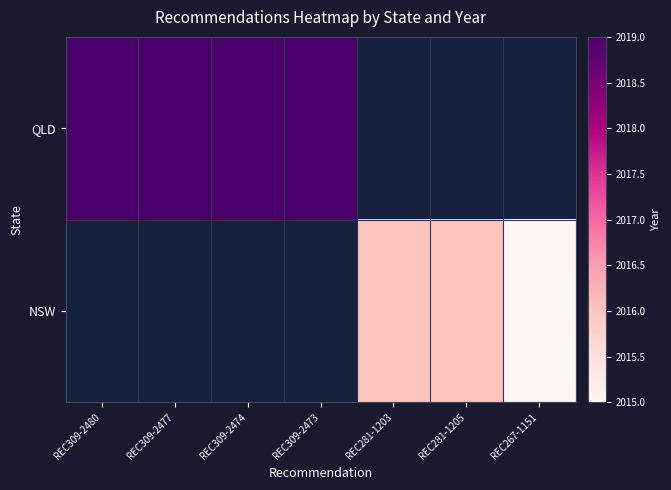

True or false: QLD has a value of 3192.6 at REC309-2477.

False